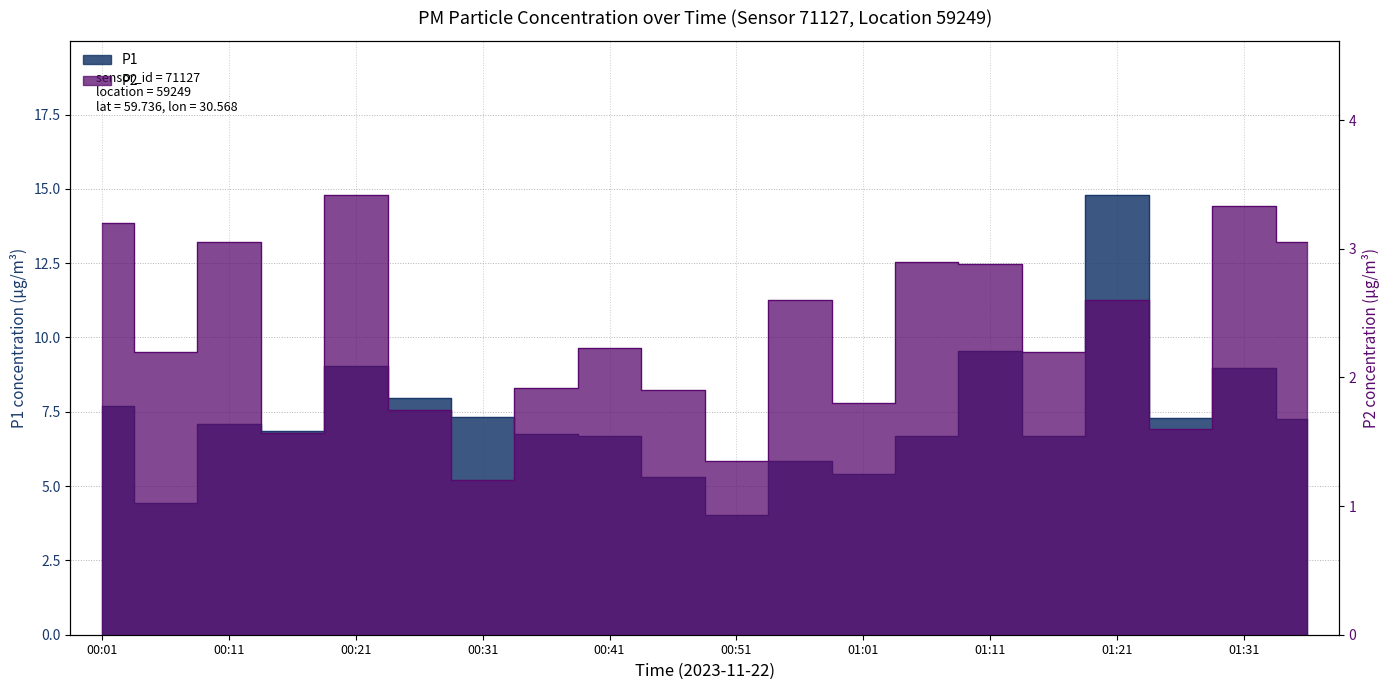

Does the chart have visible grid lines?

Yes